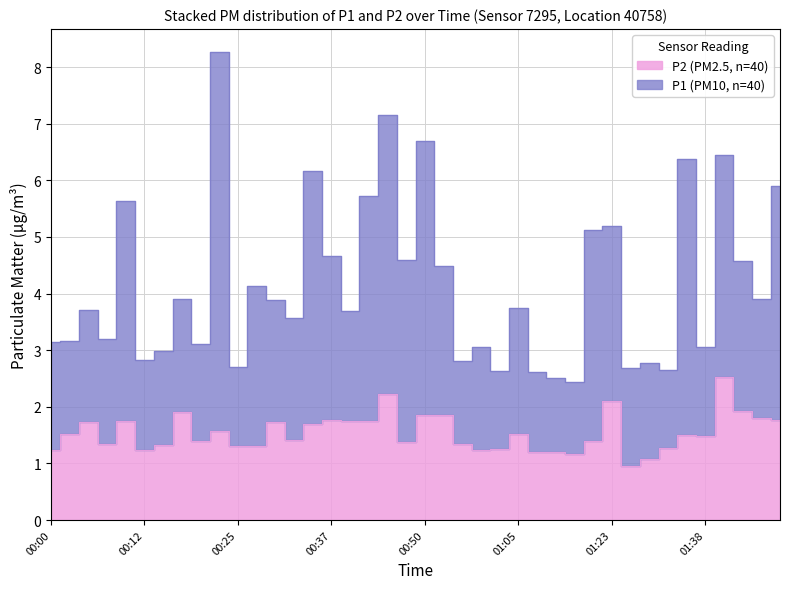

Rank the series at 00:00 from highest to lowest value.

P1, P2